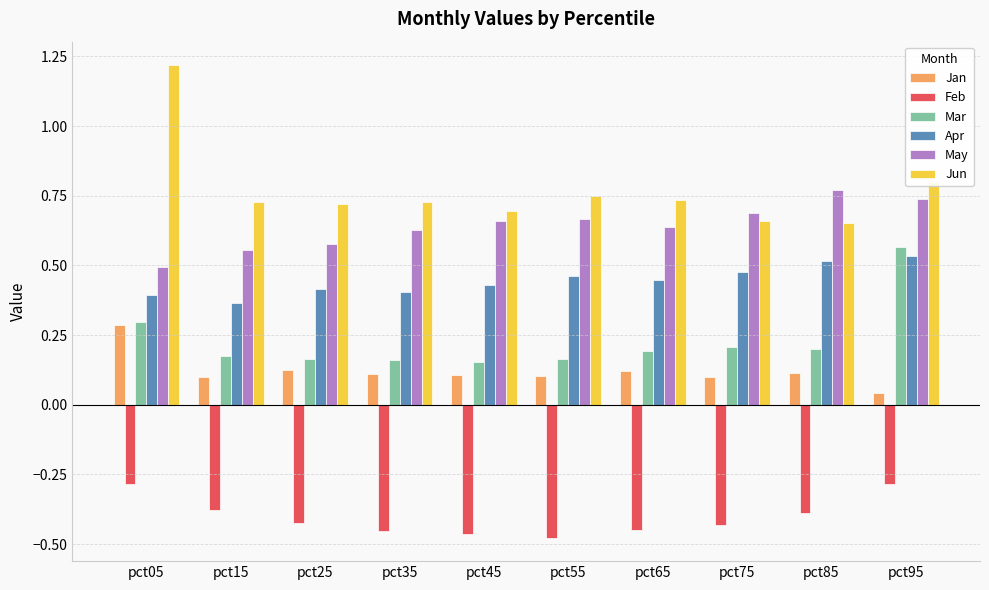

At pct65, list the series in order from largest to smallest.

Jun, May, Apr, Mar, Jan, Feb